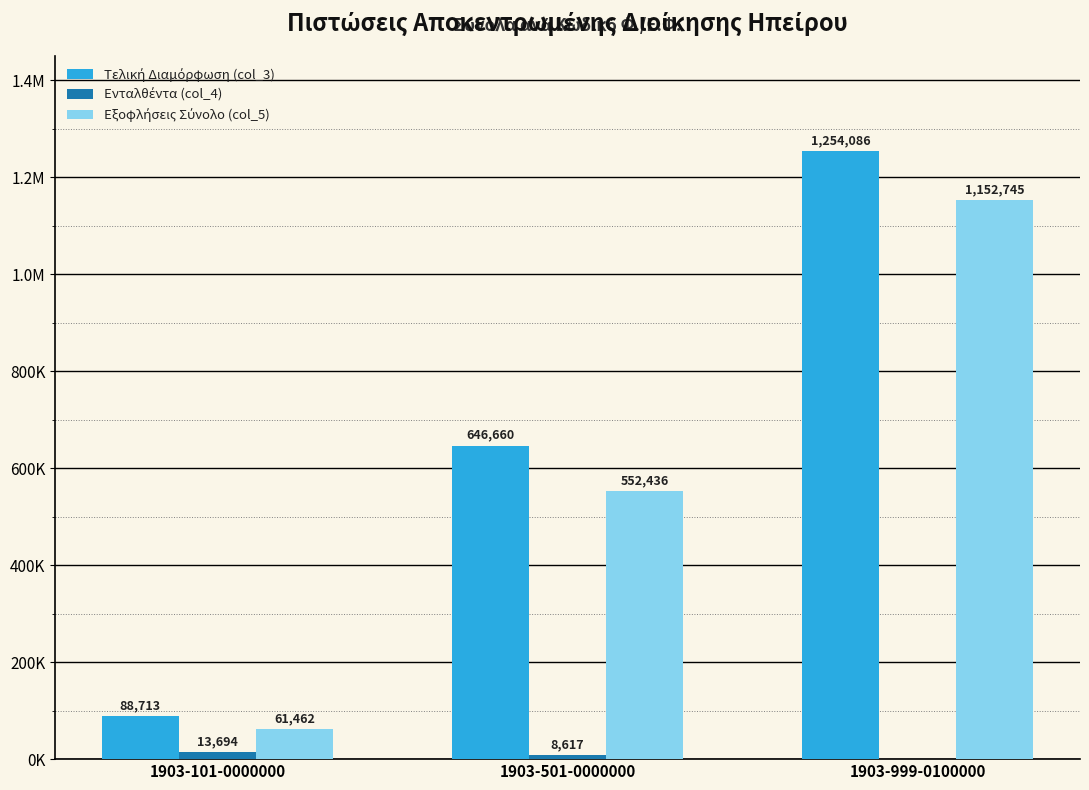

Does the chart contain stacked bars?

No